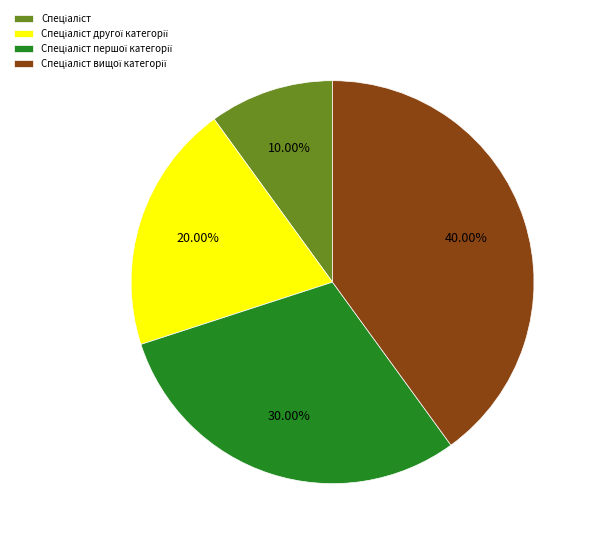

Is there a majority slice in this chart?

No